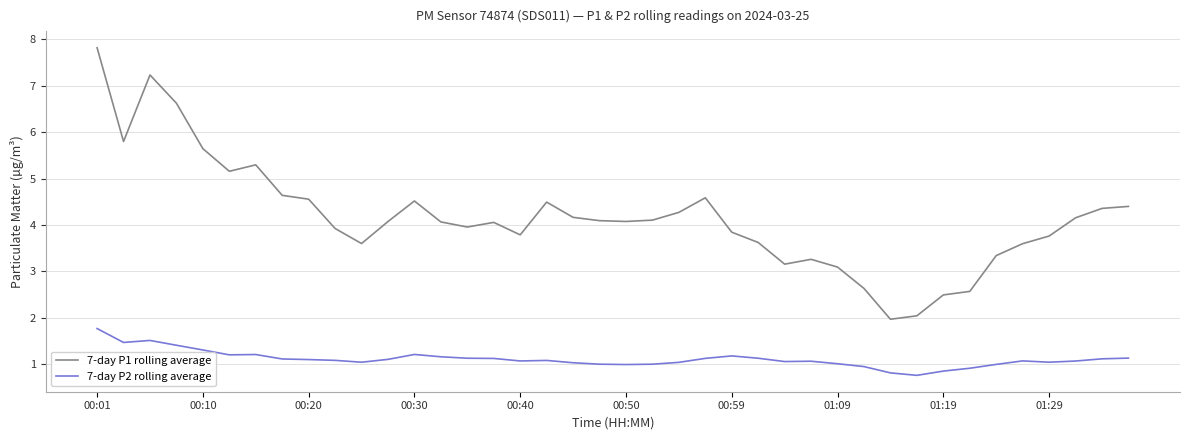

True or false: 7-day P2 rolling average and 7-day P1 rolling average cross at least once.

False